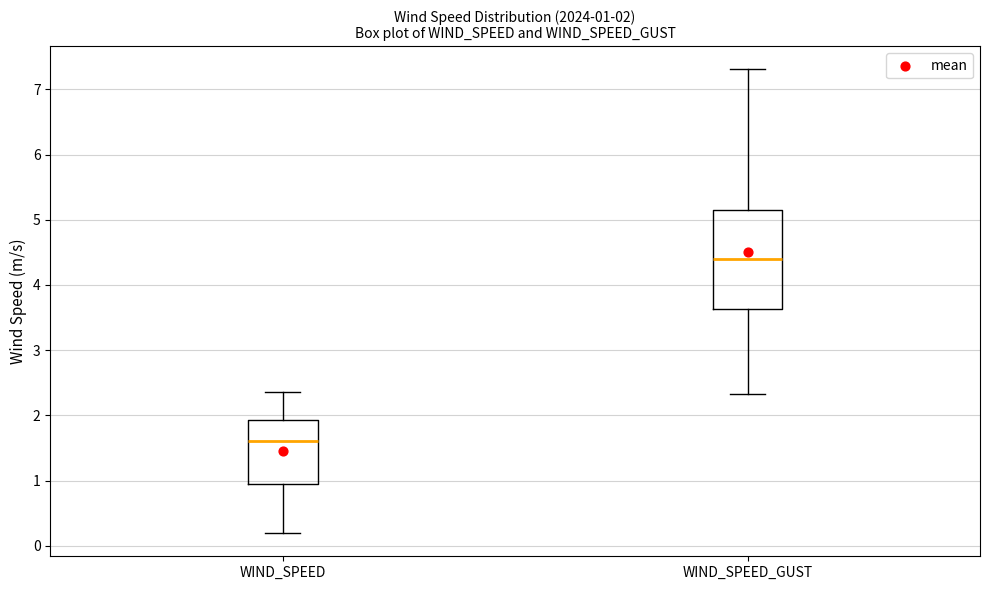

Comparing the boxes themselves (not the whiskers), which one is the tallest?

WIND_SPEED_GUST